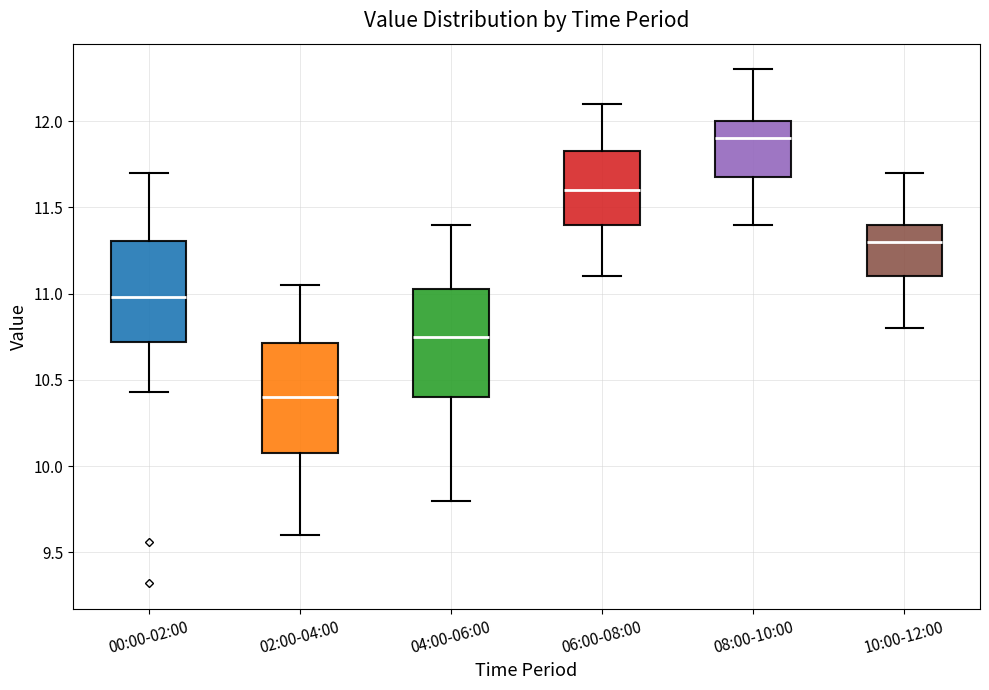

Reading left to right, transcribe this box plot: for each box, give where its median line is, the range the box spans, and where its two whiskers end, as read against the y-axis. The values are not printed on the chart, so give them approximately, as read against the axis.

00:00-02:00: median 11.00, box 10.70 to 11.30, whiskers 10.45 to 11.70
02:00-04:00: median 10.40, box 10.10 to 10.70, whiskers 9.60 to 11.05
04:00-06:00: median 10.75, box 10.40 to 11.05, whiskers 9.80 to 11.40
06:00-08:00: median 11.60, box 11.40 to 11.85, whiskers 11.10 to 12.10
08:00-10:00: median 11.90, box 11.70 to 12.00, whiskers 11.40 to 12.30
10:00-12:00: median 11.30, box 11.10 to 11.40, whiskers 10.80 to 11.70